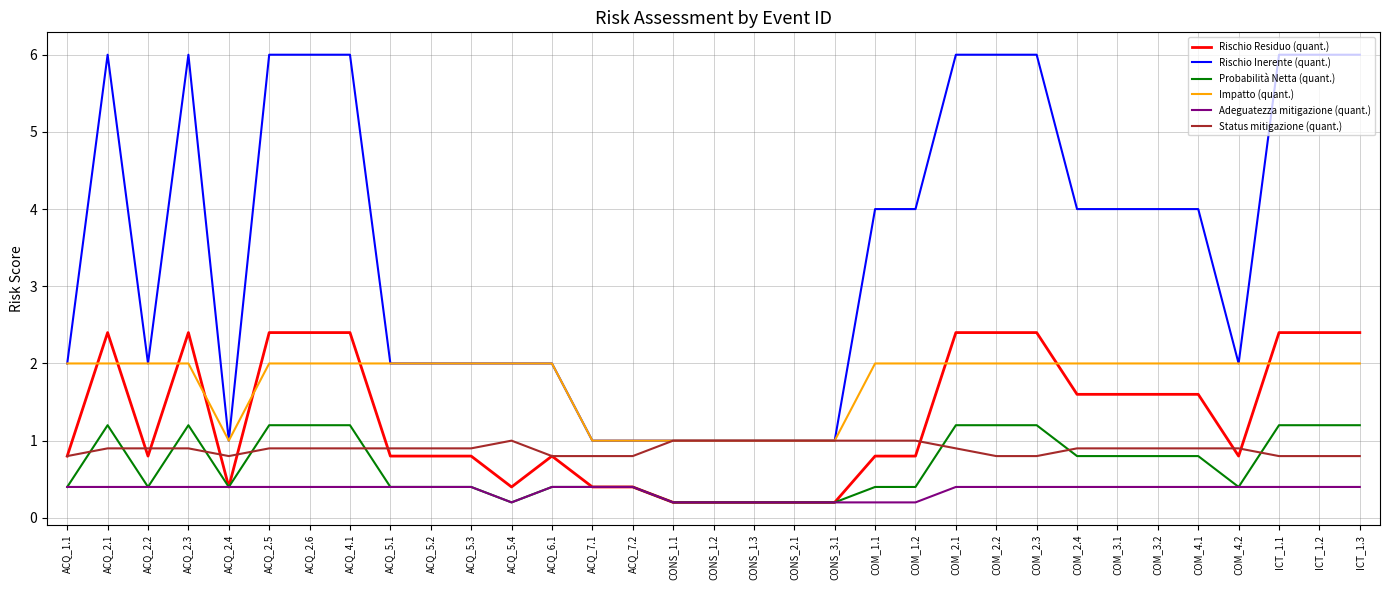

The Impatto (quant.) series shows 2.0 at COM_2.1. True or false?

True